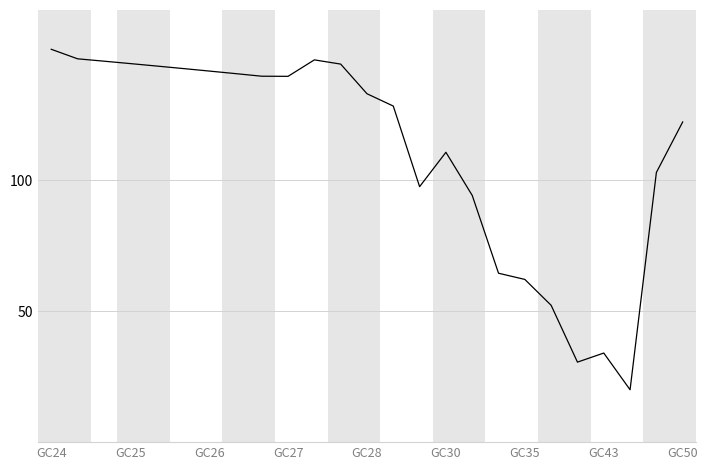

What is the greatest value displayed?

150.0